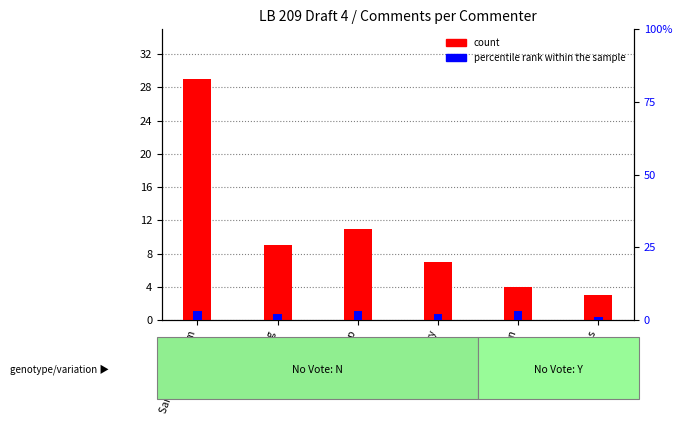

How many data points in percentile rank within the sample are less than 3?

3